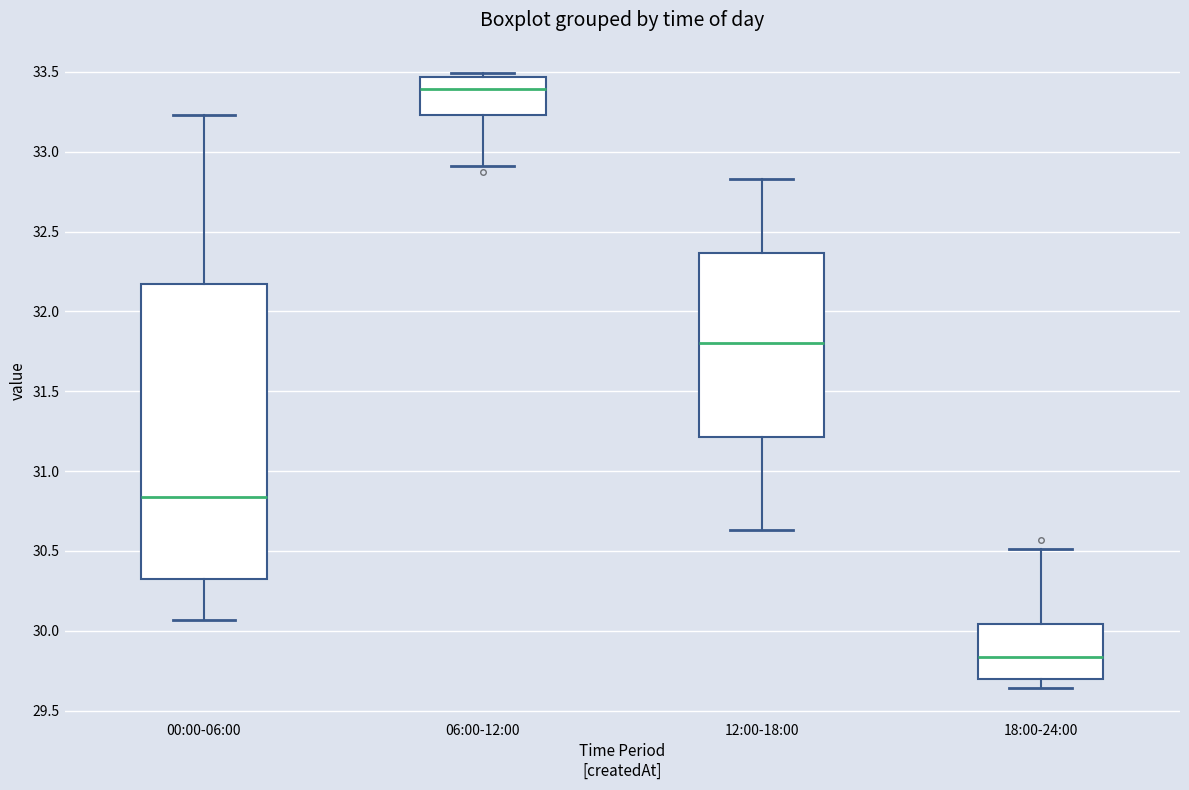

Reading left to right, transcribe this box plot: for each box, give where its median line is, the range the box spans, and where its two whiskers end, as read against the y-axis. The values are not printed on the chart, so give them approximately, as read against the axis.

00:00-06:00: median 30.85, box 30.30 to 32.15, whiskers 30.05 to 33.25
06:00-12:00: median 33.40, box 33.25 to 33.45, whiskers 32.90 to 33.50
12:00-18:00: median 31.80, box 31.20 to 32.35, whiskers 30.65 to 32.85
18:00-24:00: median 29.85, box 29.70 to 30.05, whiskers 29.65 to 30.50